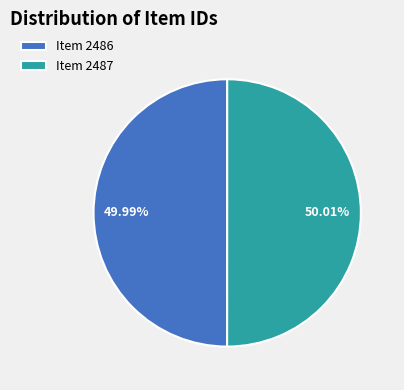

The Item 2486 slice represents 50% of the pie. True or false?

True